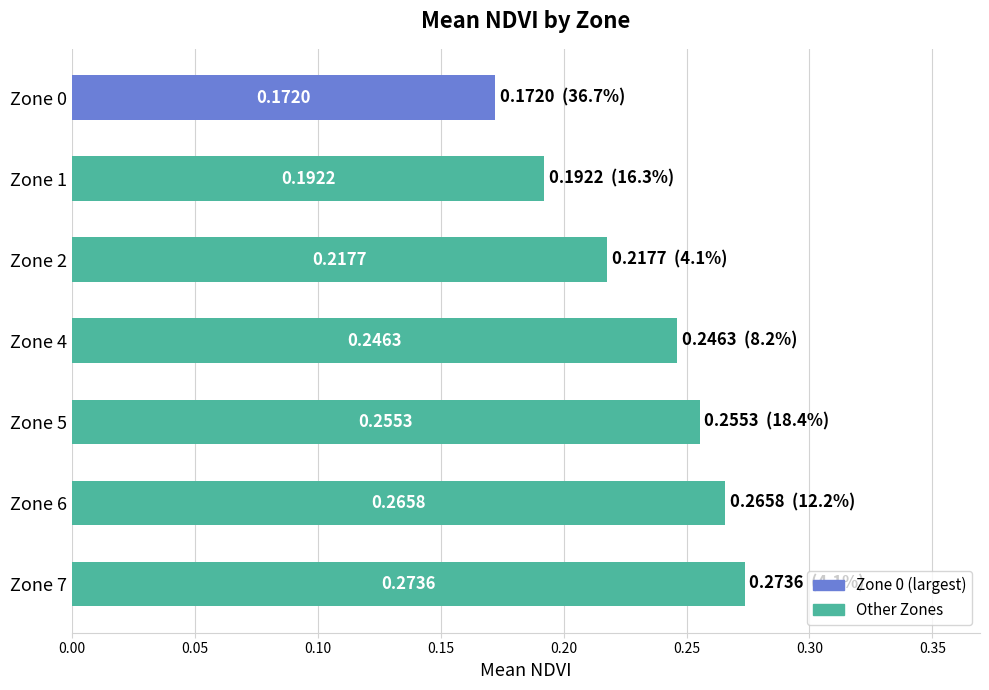

How many bars are there in total?

7